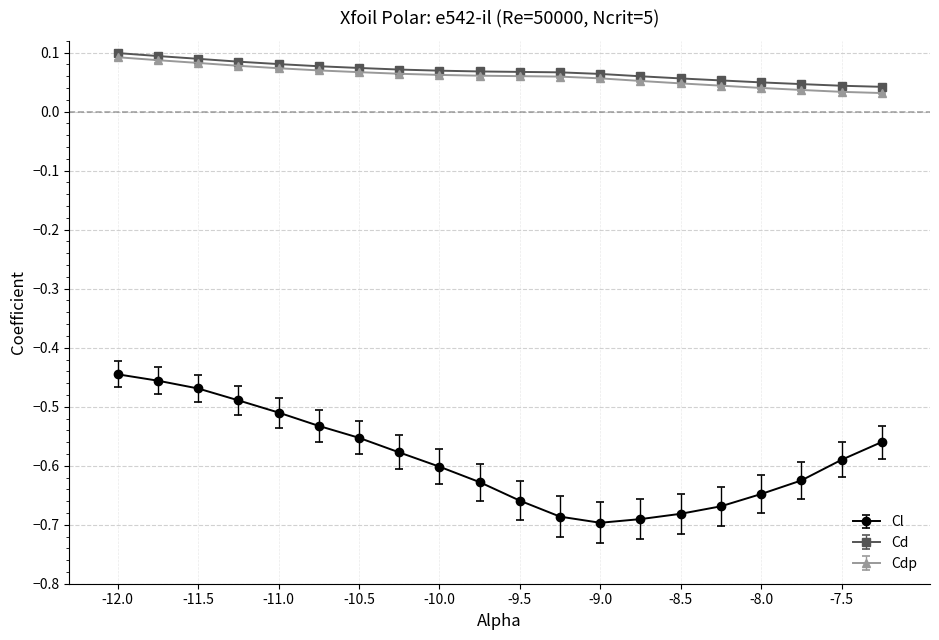

True or false: Cl and Cd cross at least once.

False